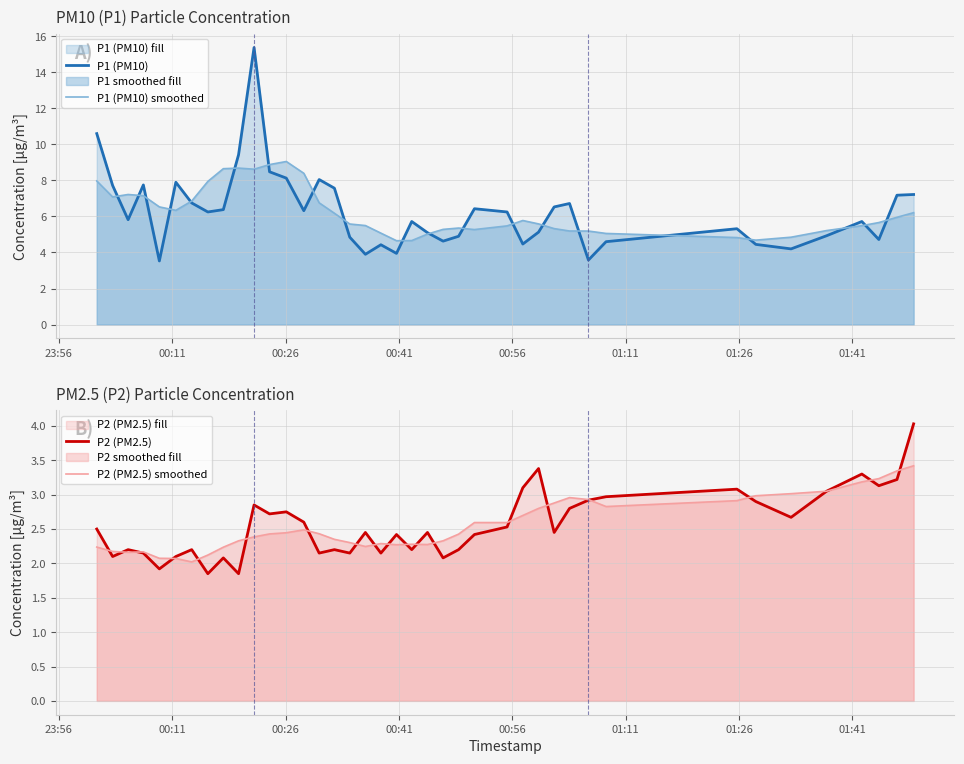

What is the maximum value for P1 (PM10) smoothed?

9.1